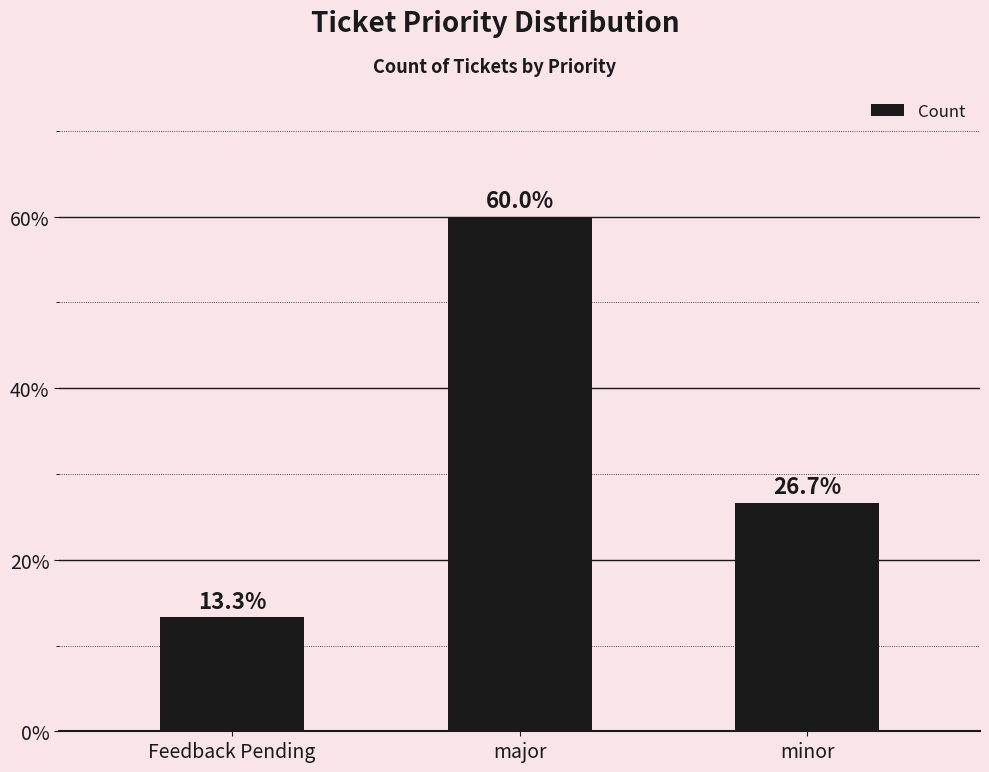

Reading left to right, what are all the values shown in this chart?

Feedback Pending=13.3	major=60.0	minor=26.7